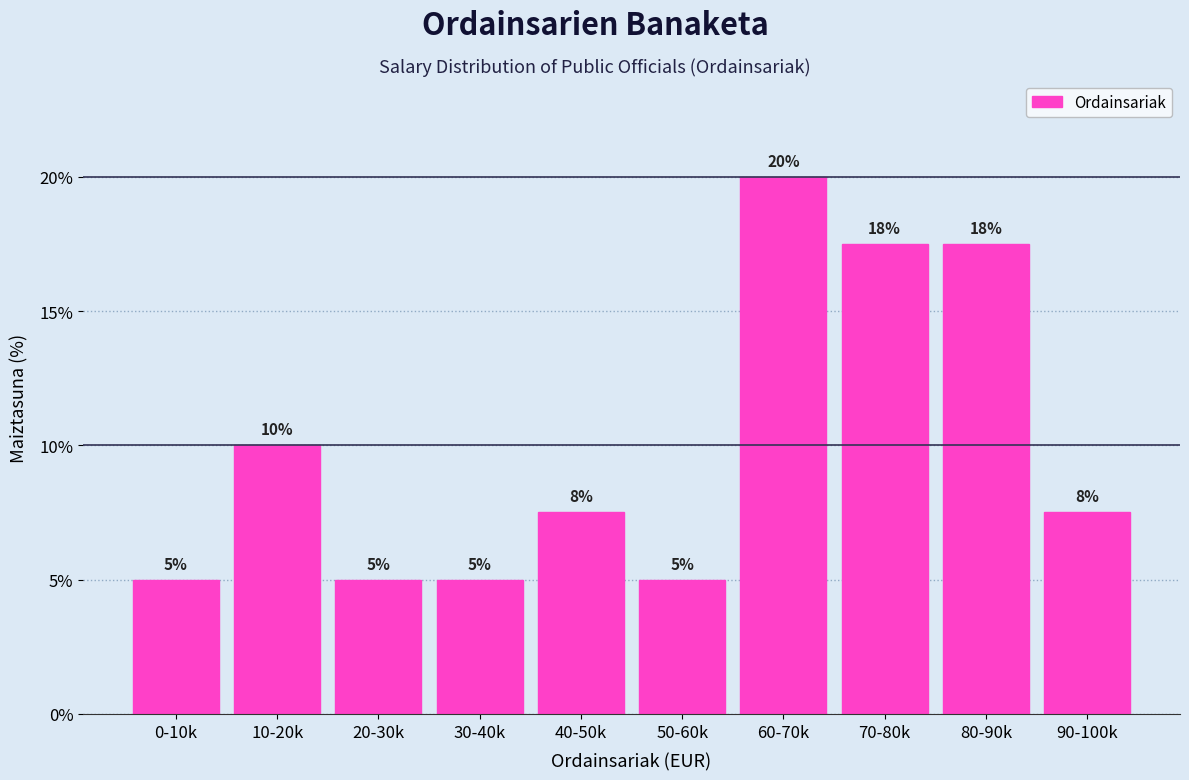

What is the label of the 10th bar from the right?

0-10k